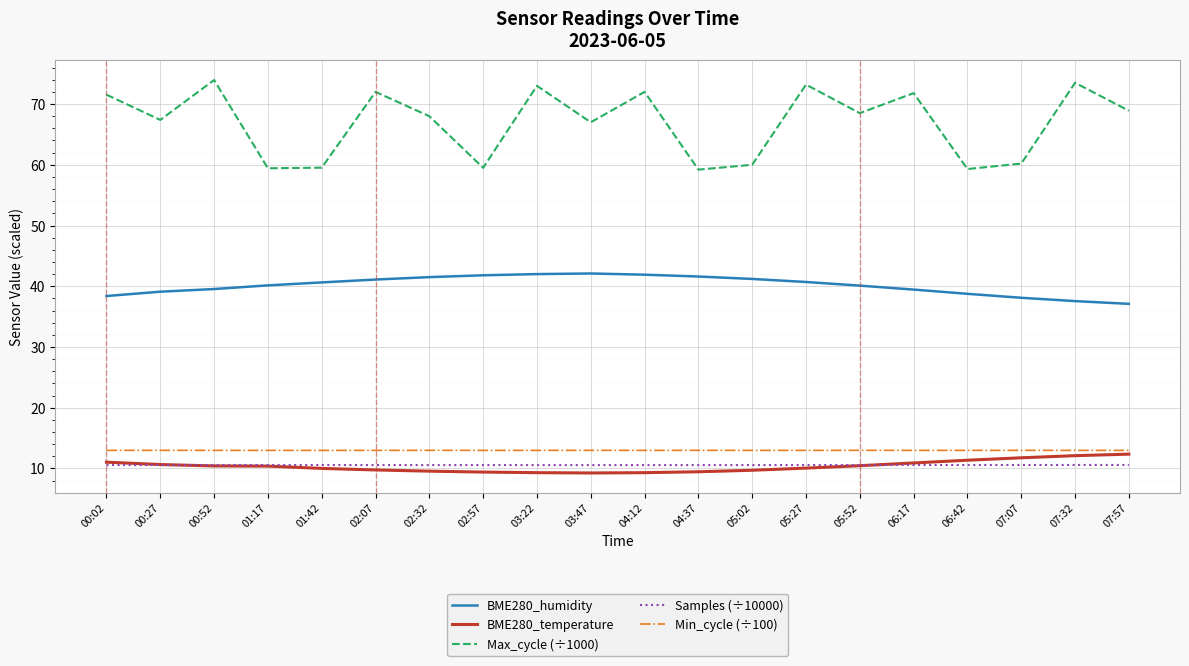

Which series has the largest total across all categories?

Max_cycle (÷1000)